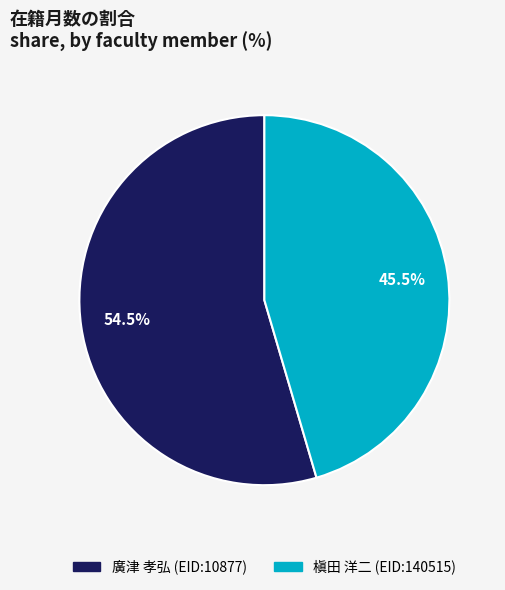

Count the number of slices in the pie.

2